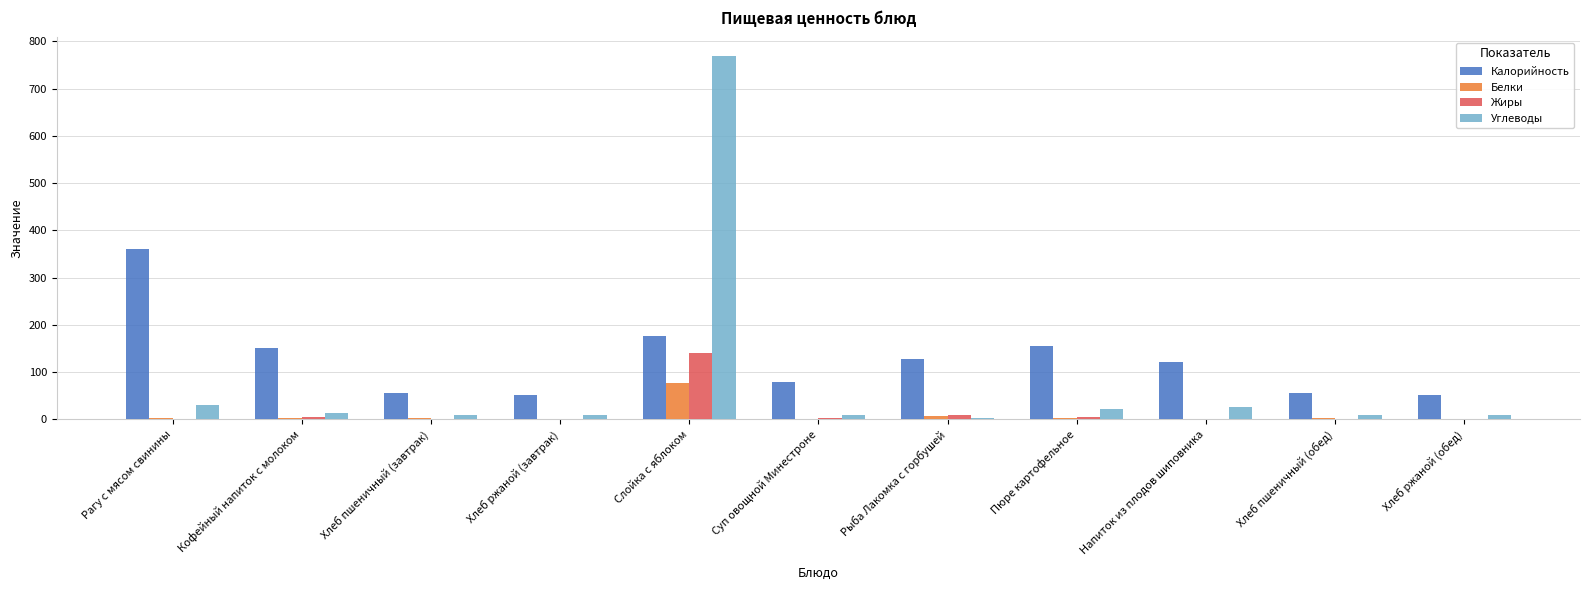

At which label does Жиры reach its peak?

Слойка с яблоком